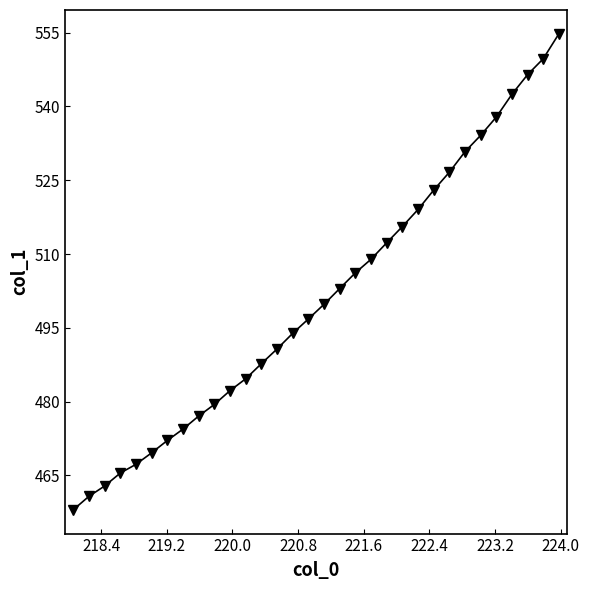

What is the greatest value displayed?

554.8